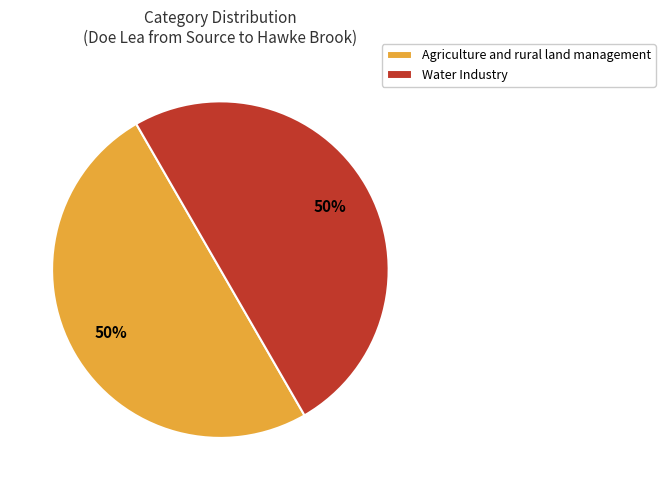

Combined, do Agriculture and rural land management and Water Industry account for over 50%?

Yes